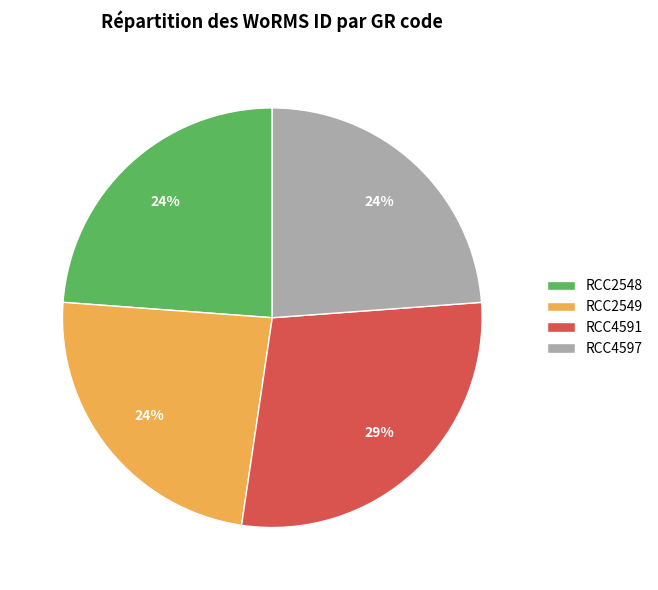

Between RCC2548 and RCC4591, which is larger?

RCC4591